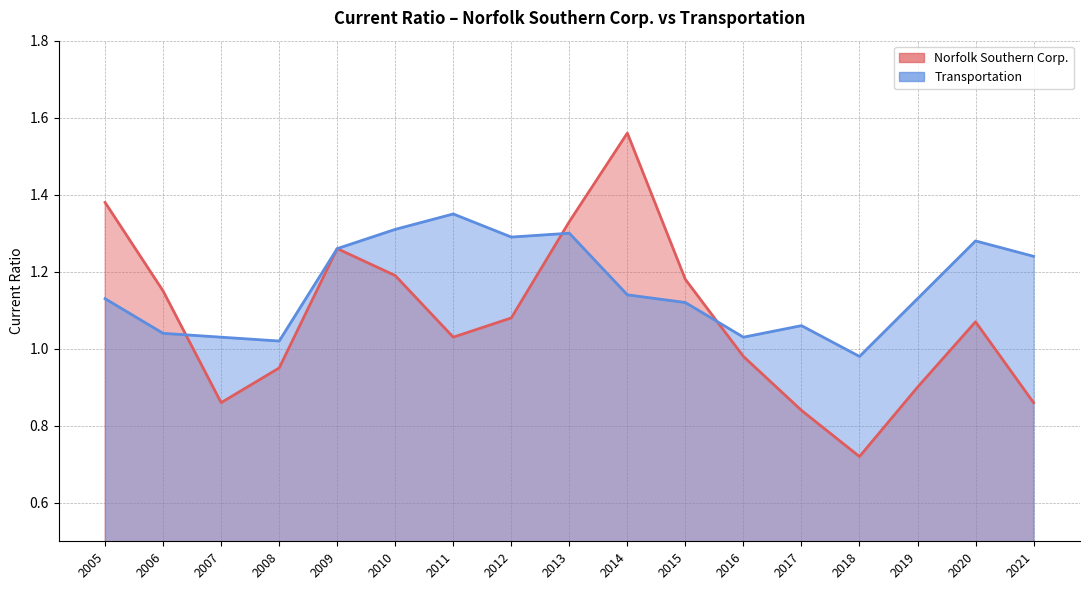

Which series changed the most between 2006 and 2005?

Norfolk Southern Corp.